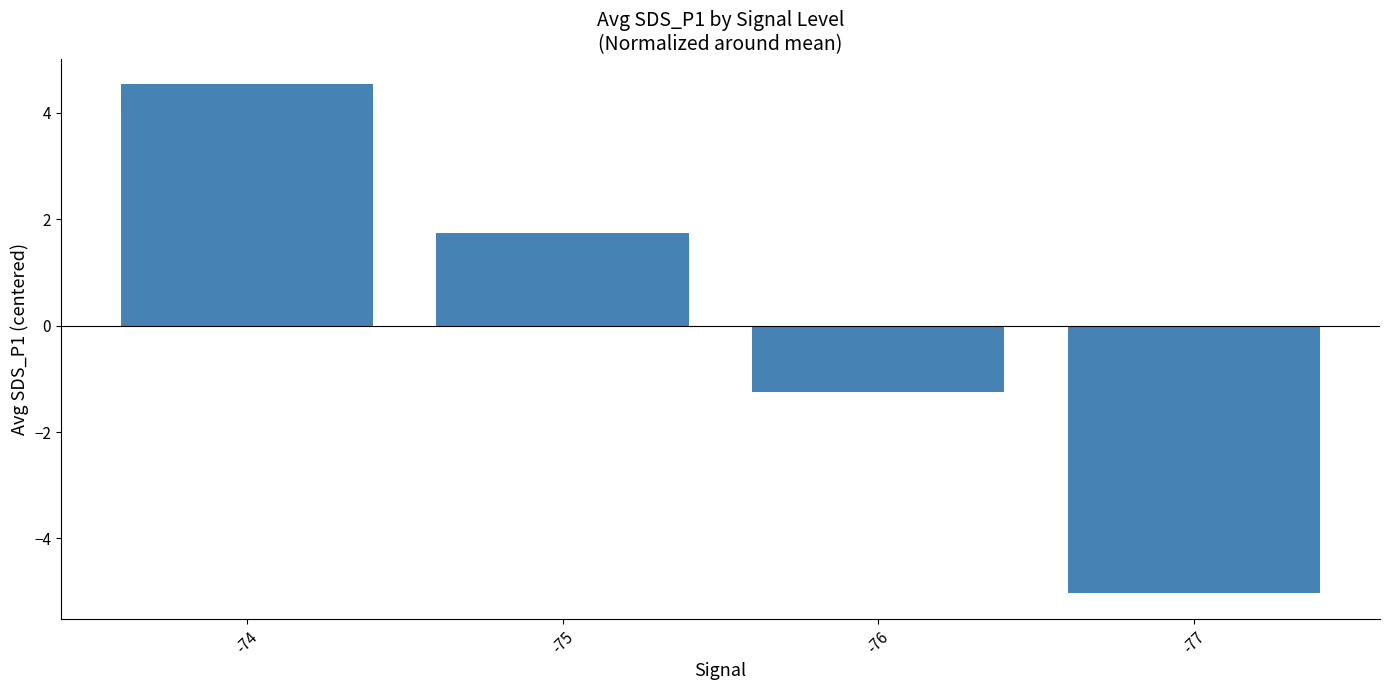

How many series are shown in this chart?

1